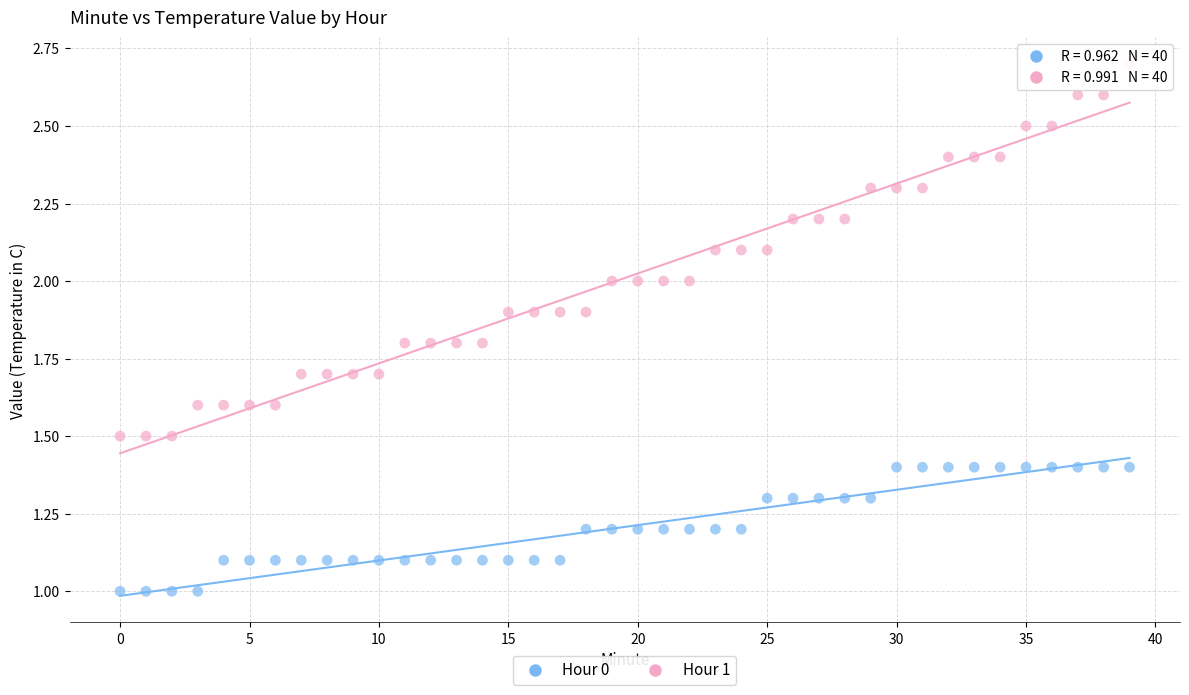

Which series has the largest Y range (max minus min)?

Hour 1